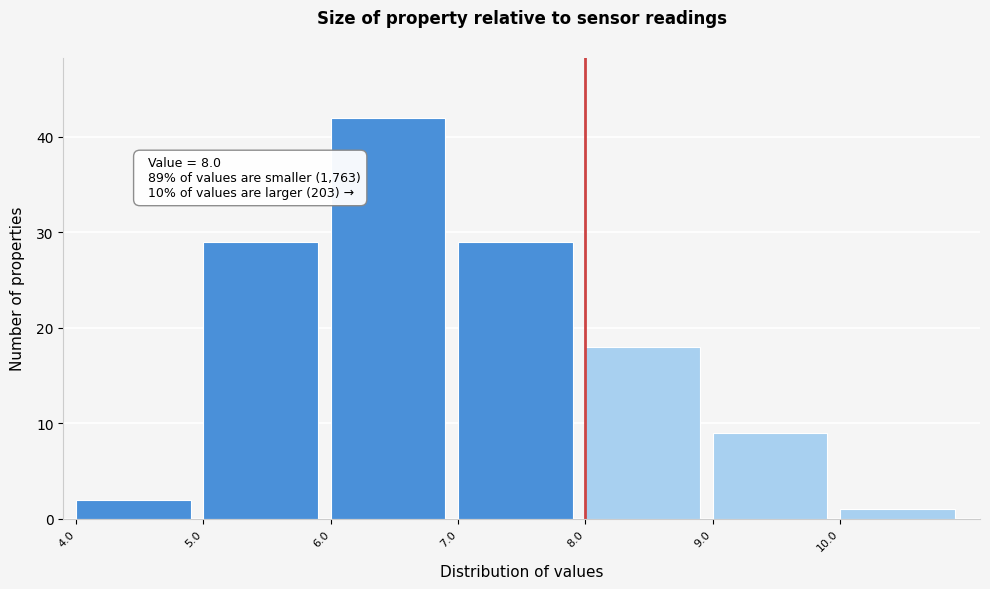

Which range on the x-axis has the tallest bar?

6 to 7